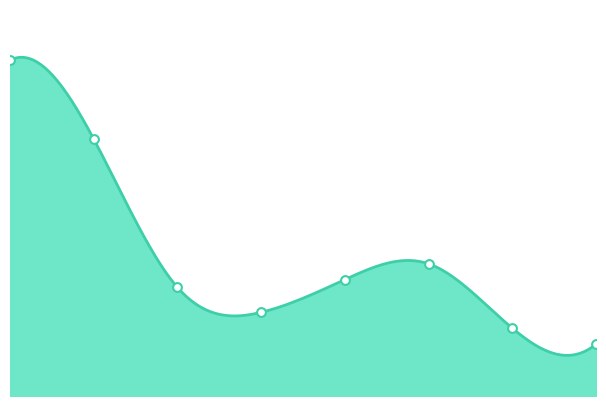

Between 7 and 1, which is larger?

1